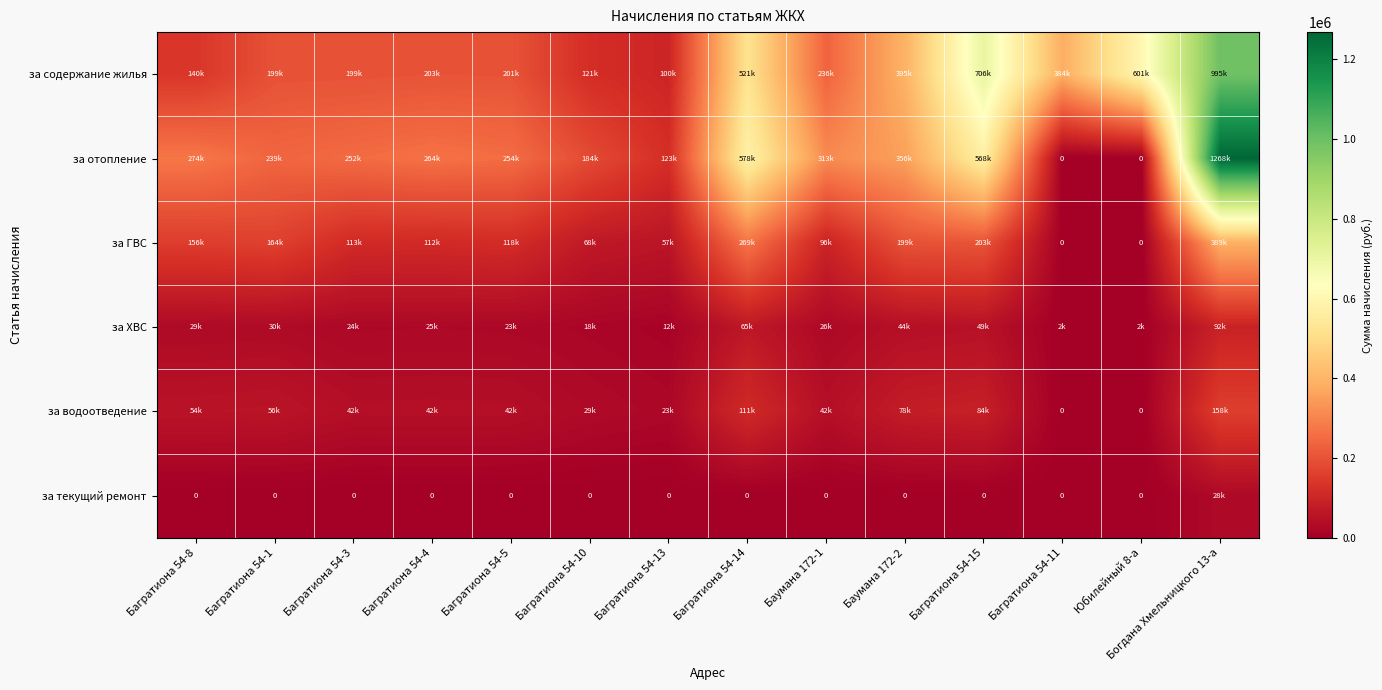

At how many categories does at least one series exceed 249805?

11